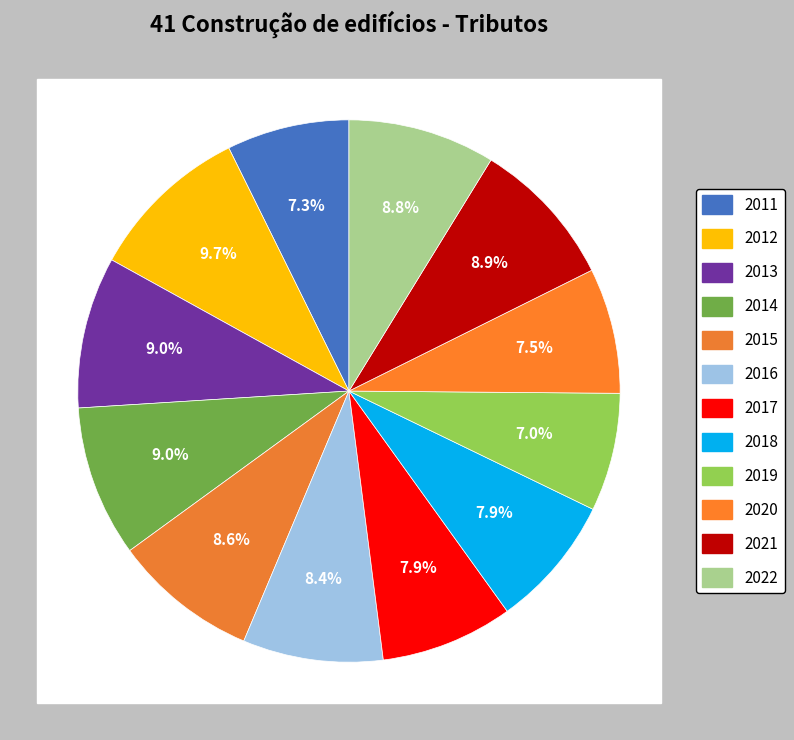

To the nearest percent, what is the combined percentage of 2017 and 2012?

18%